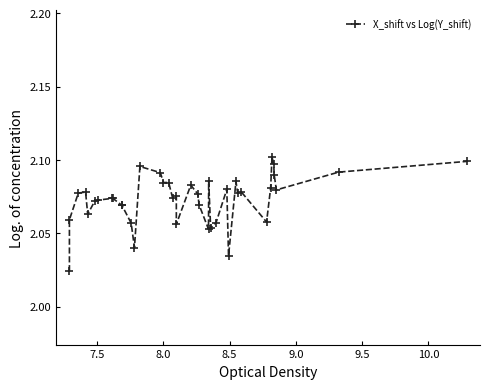

How many points are higher than both their immediate neighbors (excluding endpoints)?

9